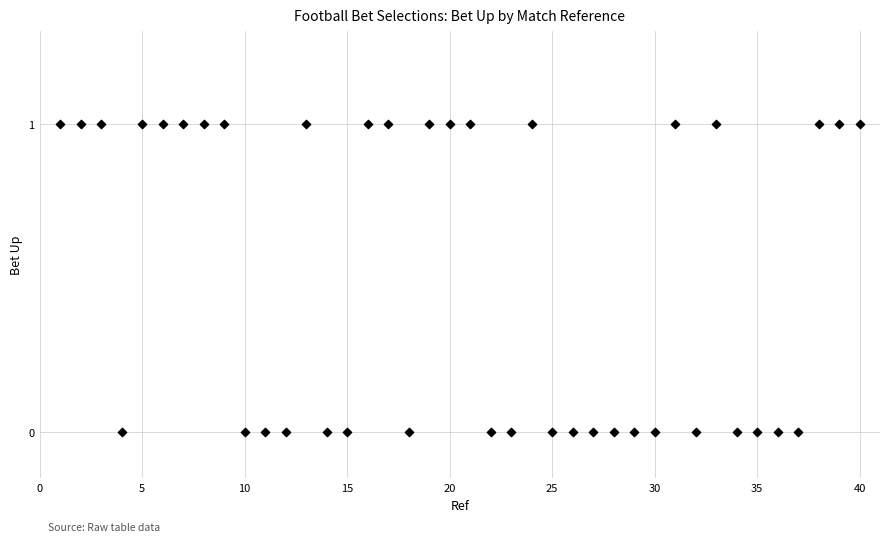

What is the range of X values (max minus min)?

39